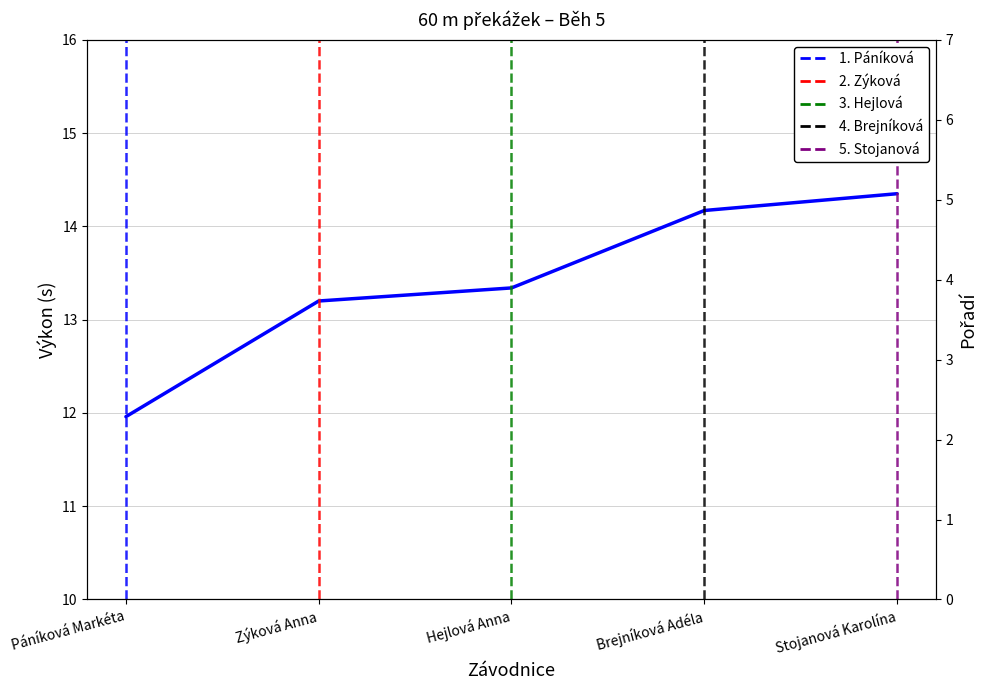

What is the difference between the highest and lowest values at Zýková Anna?

11.2